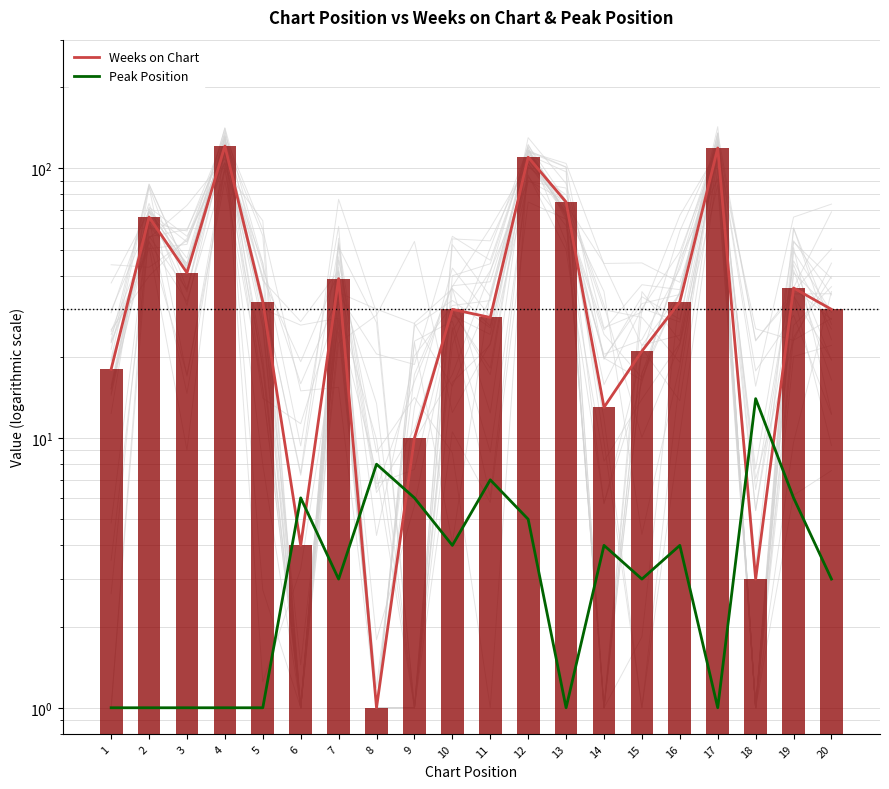

Which series changed the most between 10 and 11?

Peak Position